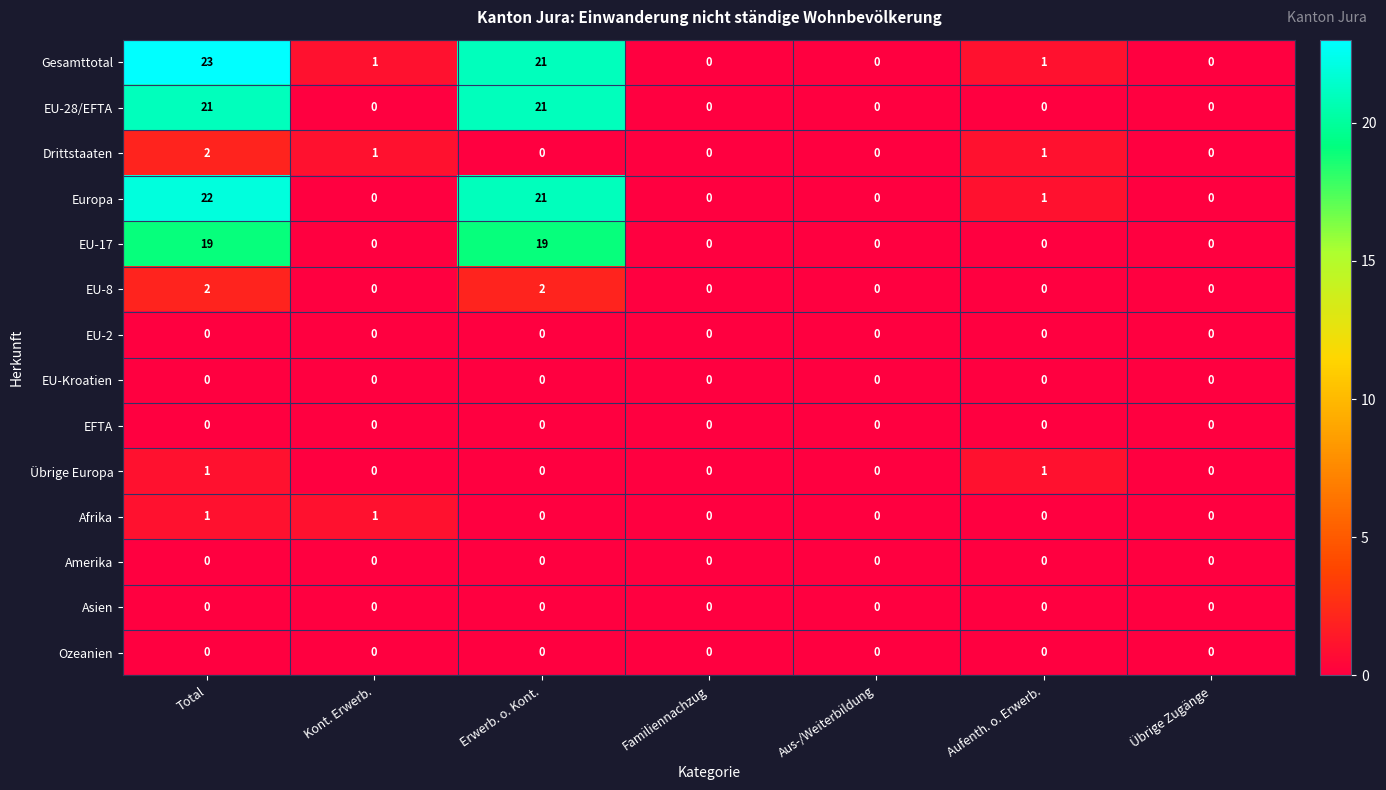

Which series has the widest spread of values?

Gesamttotal